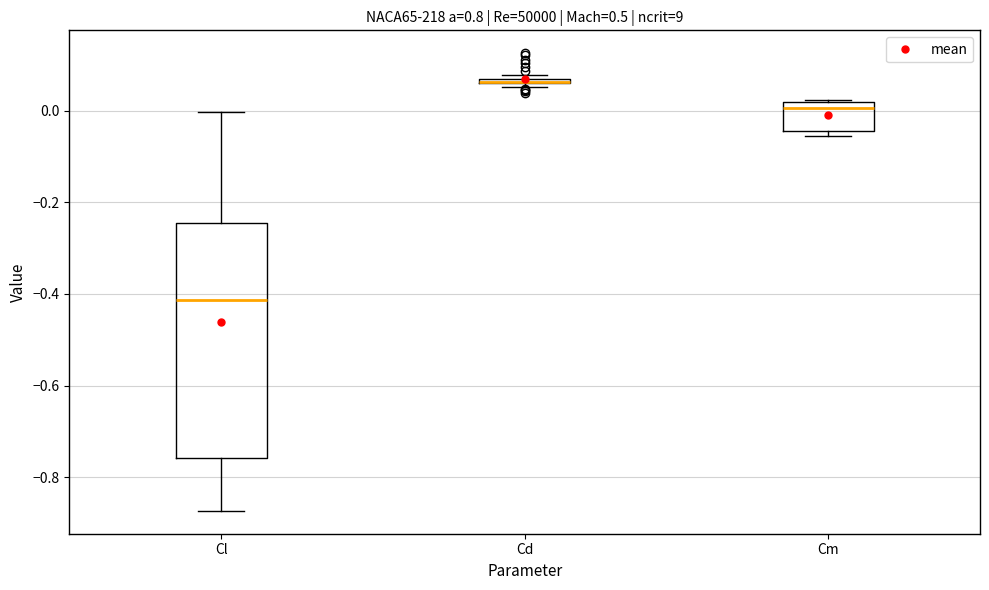

Which box is the tallest, from its lower edge to its upper edge?

Cl